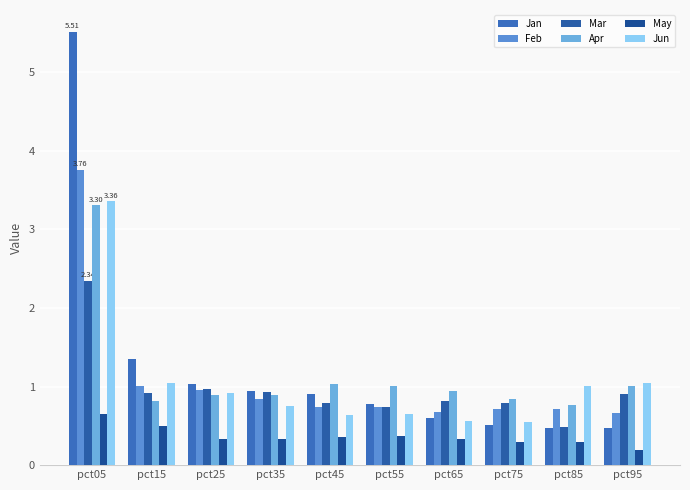

At which label does Feb reach its minimum?

pct95